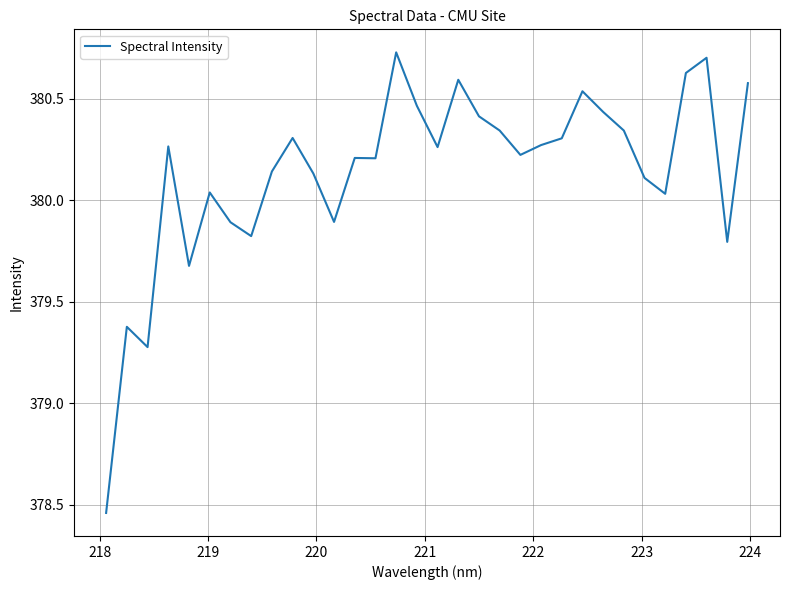

What is the difference between the maximum and minimum values?

2.3